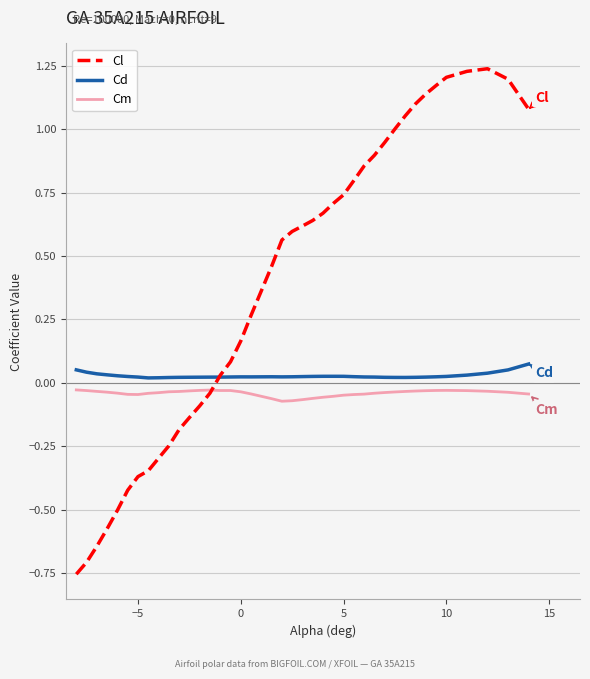

True or false: Cm and Cd cross at least once.

False